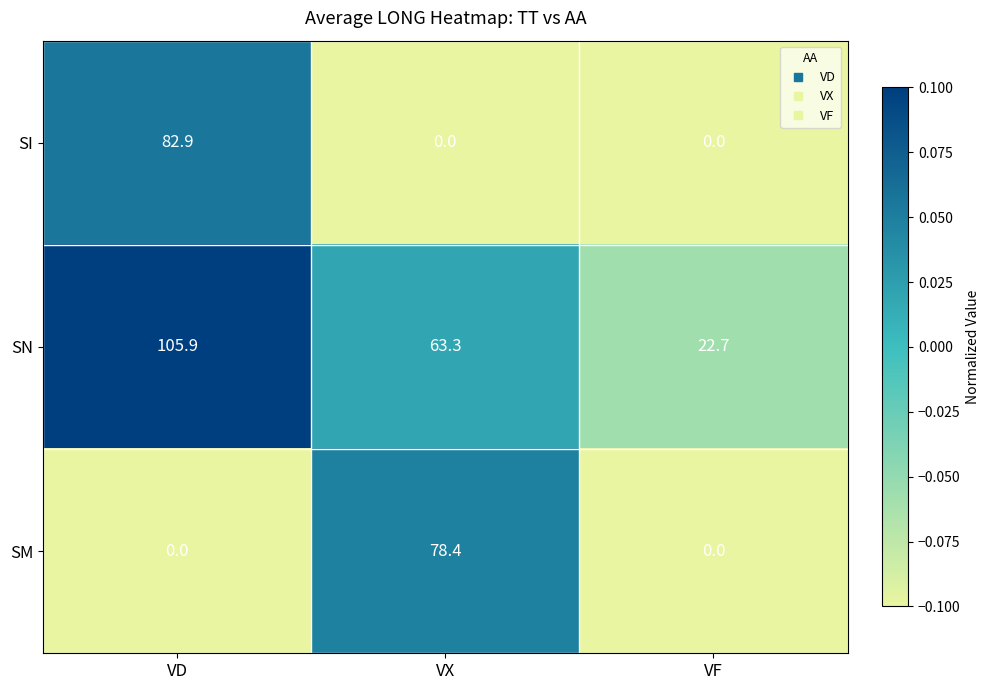

Rank the series by their maximum value, from highest to lowest.

SN, SI, SM